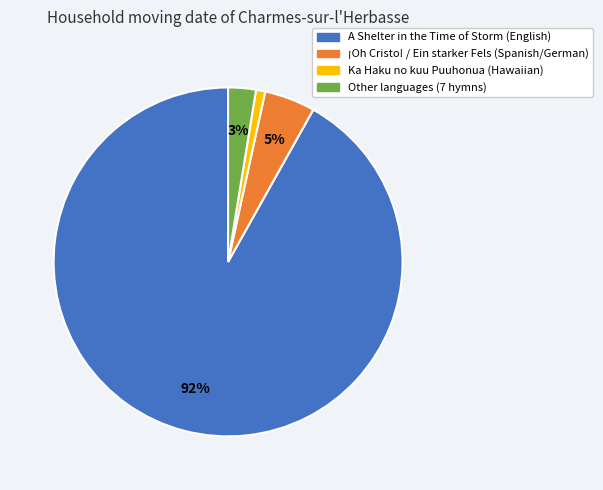

To the nearest percent, what is the average slice percentage?

25%